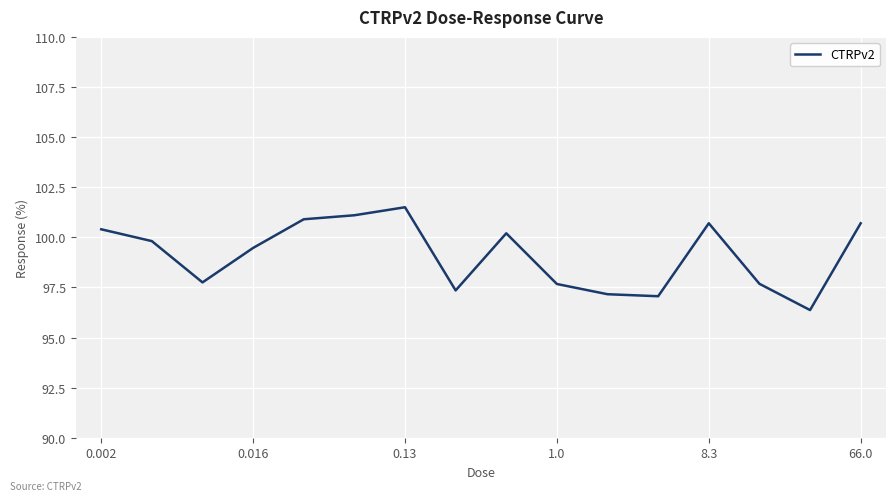

What is the greatest value displayed?

101.5